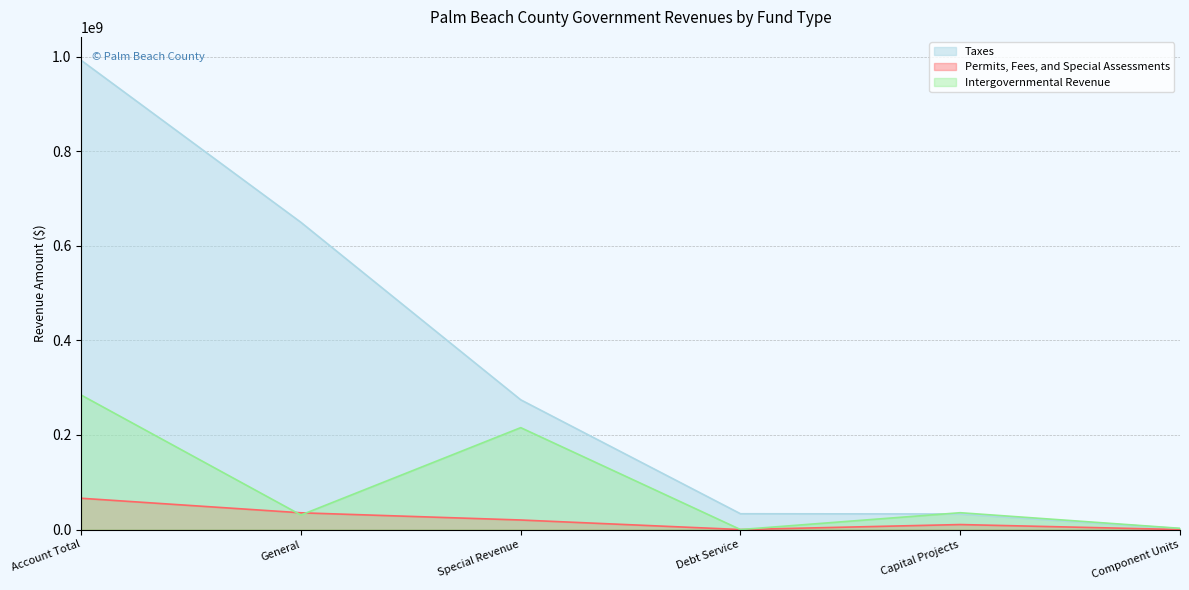

Which series has the largest total across all categories?

Taxes